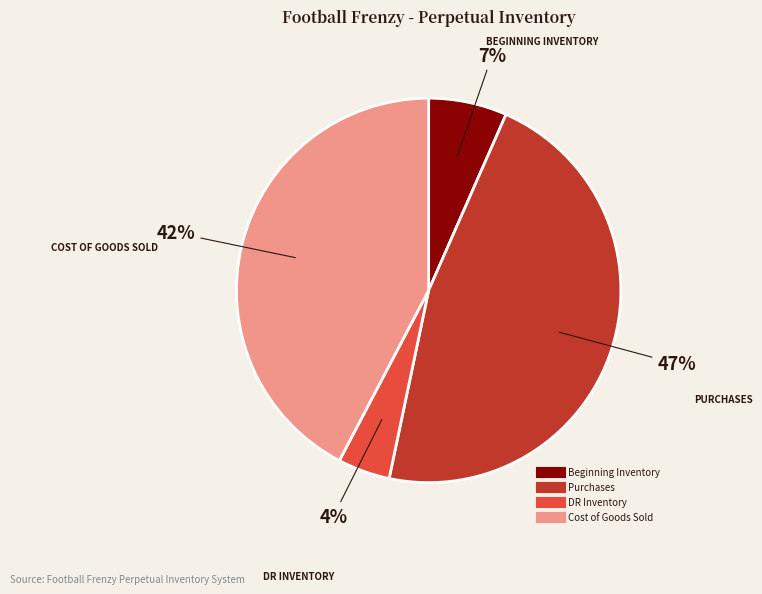

To the nearest percent, what is the average slice percentage?

25%